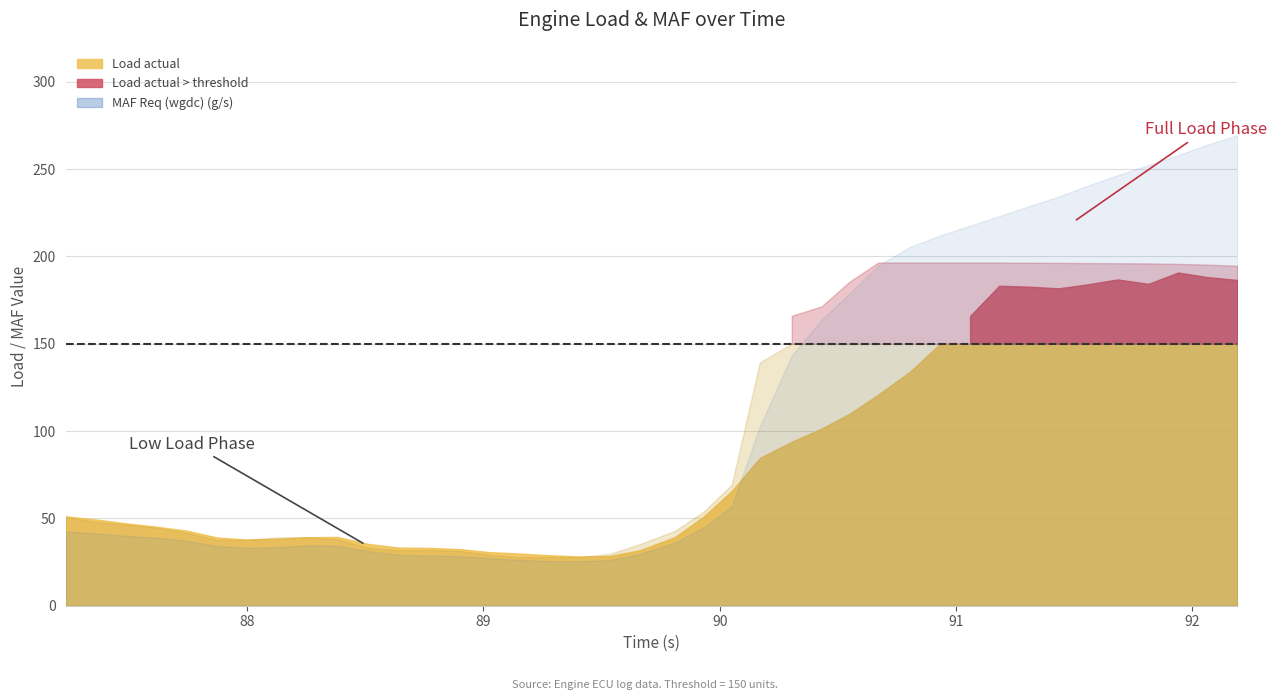

Which series has the largest total across all categories?

MAF Req (wgdc) (g/s)